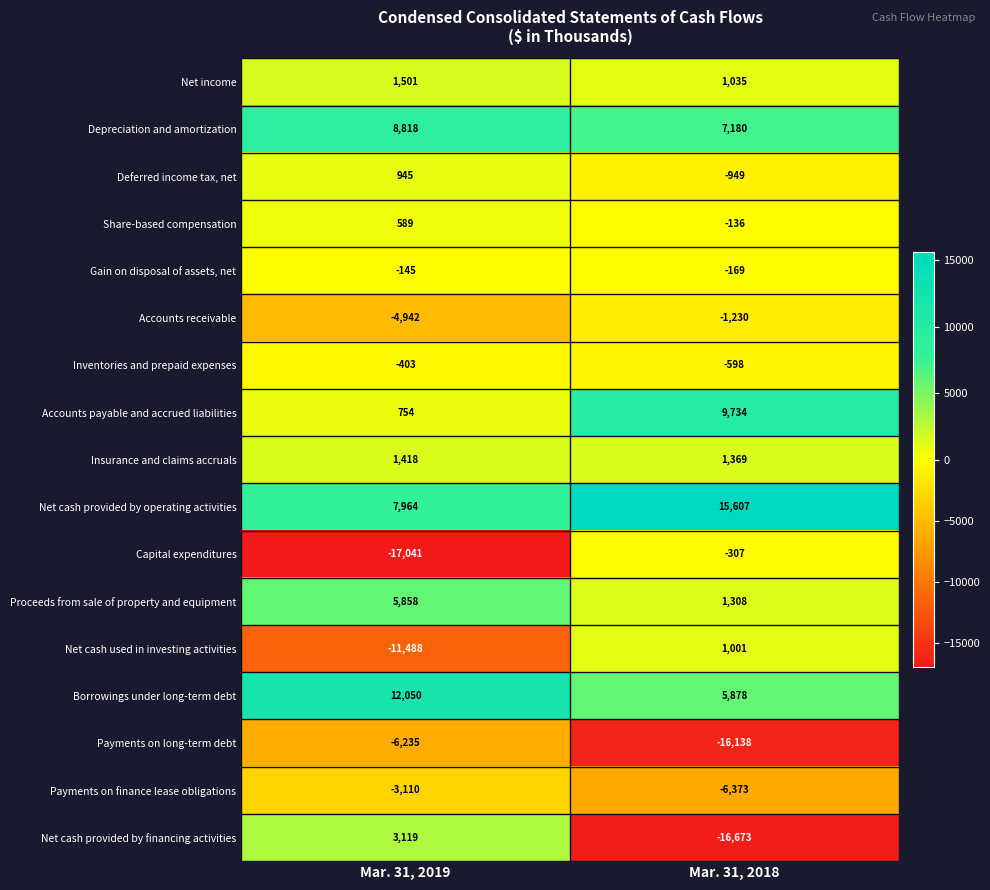

The value of Capital expenditures at Mar. 31, 2019 is -17041. True or false?

True